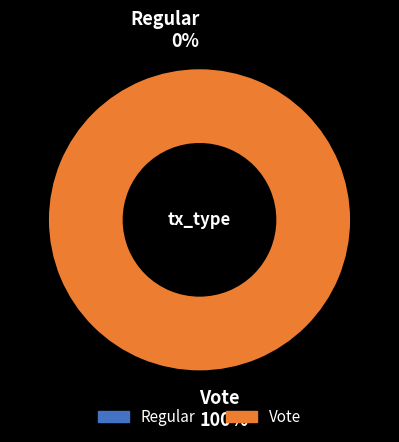

How many slices are in this pie chart?

2